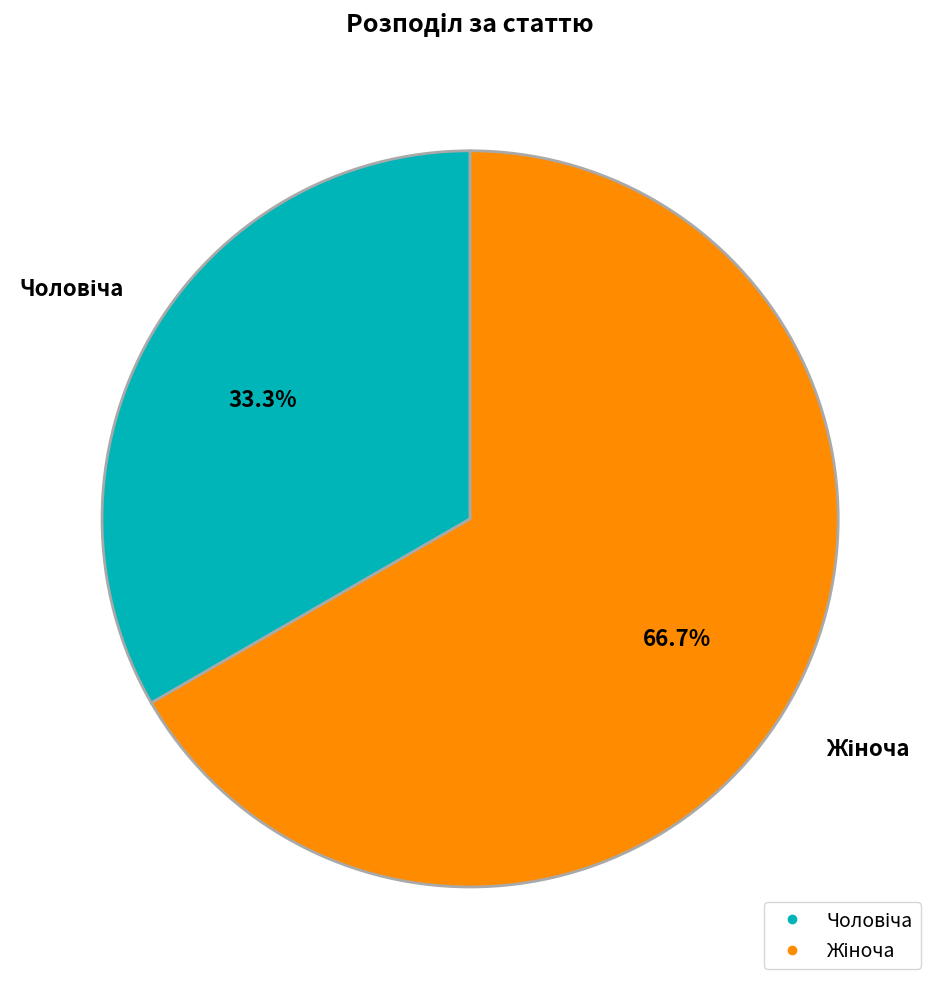

Is there a majority slice in this chart?

Yes